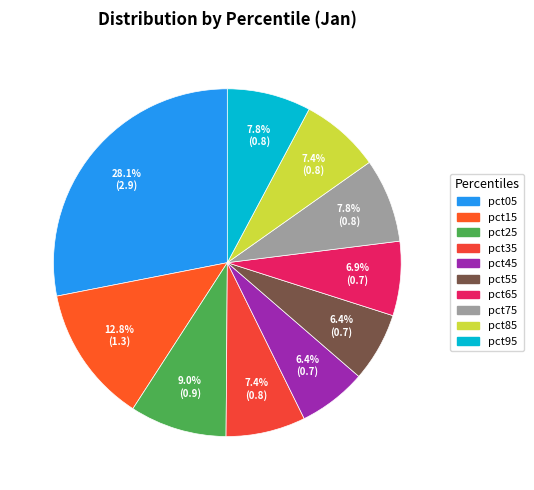

The pct75 slice represents 22% of the pie. True or false?

False